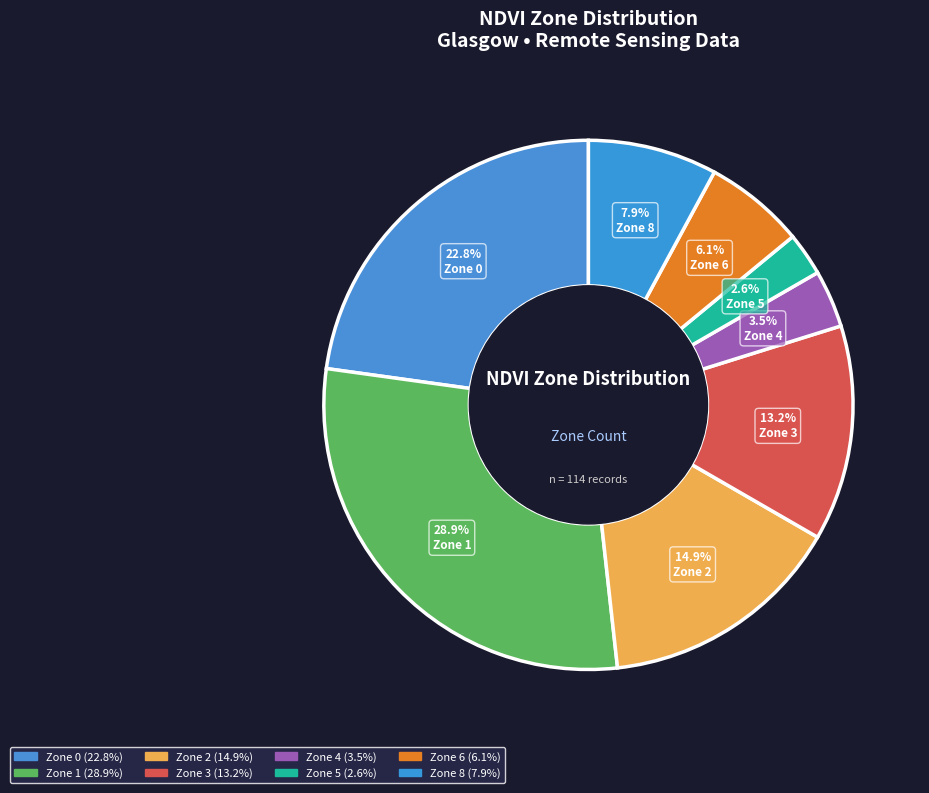

What percentage do Zone 6 and Zone 4 together represent?

9.6%